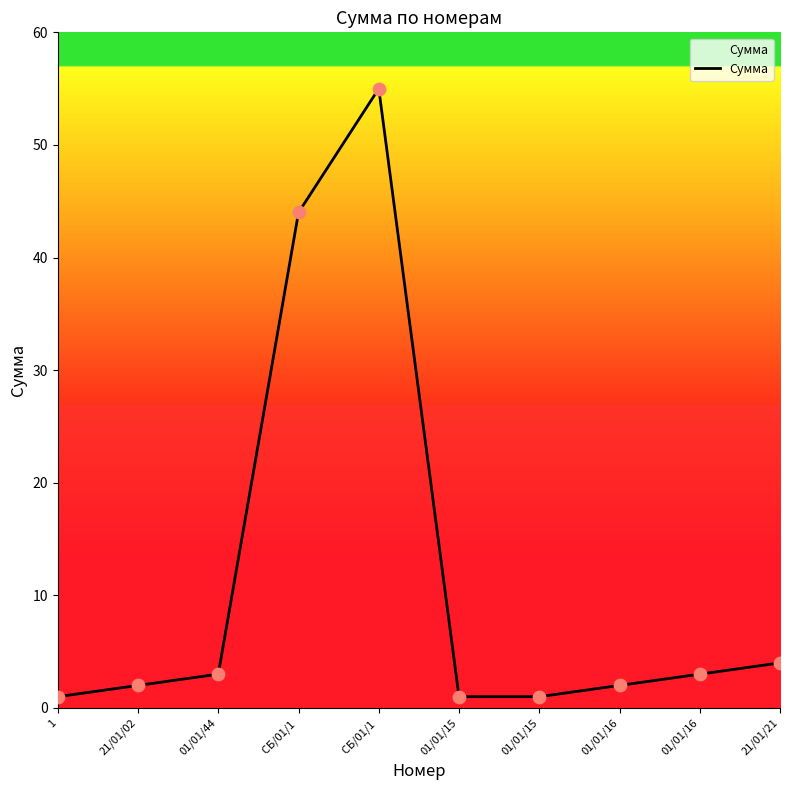

Which has a higher value, СБ/01/1  or 01/01/15?

СБ/01/1 